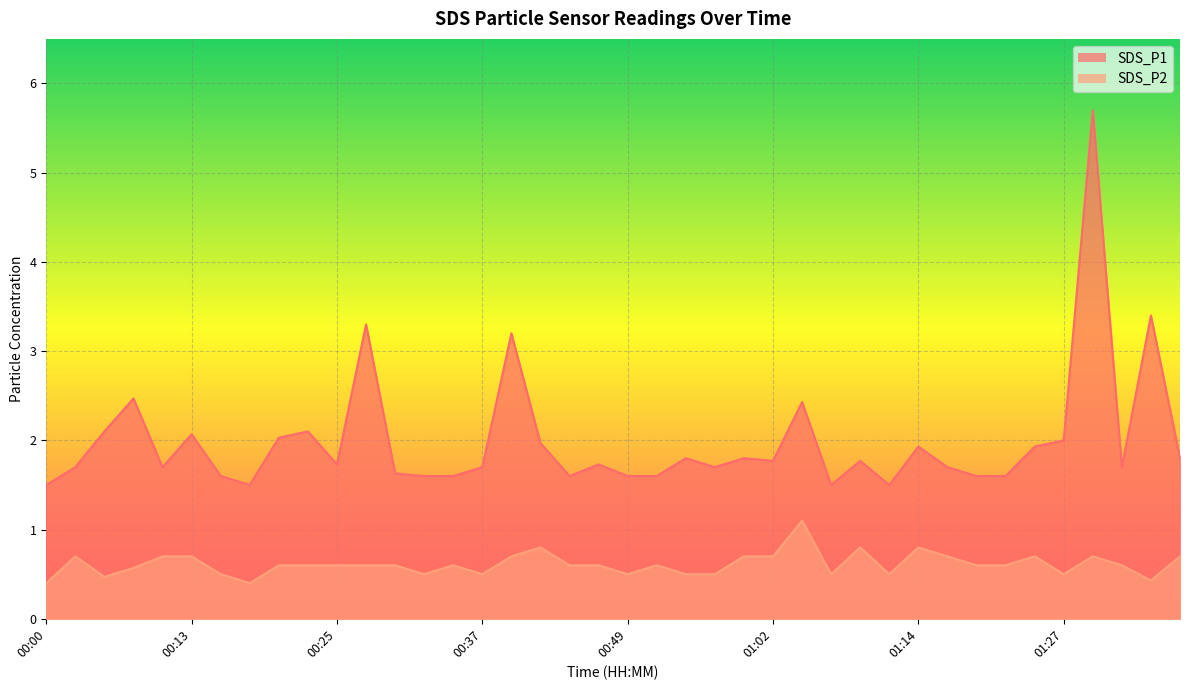

True or false: SDS_P2 and SDS_P1 cross at least once.

False